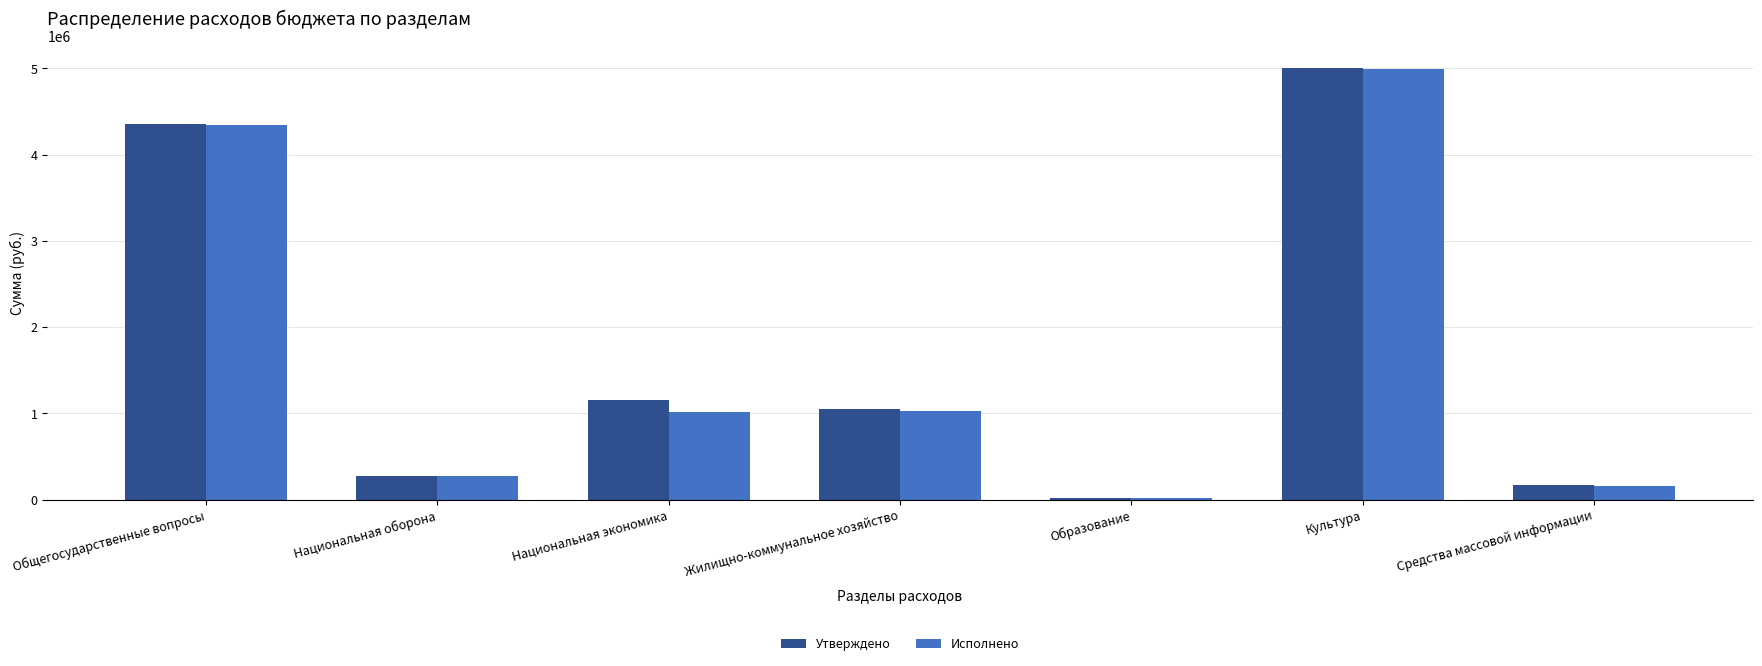

What is the label of the 3rd bar from the left?

Национальная экономика